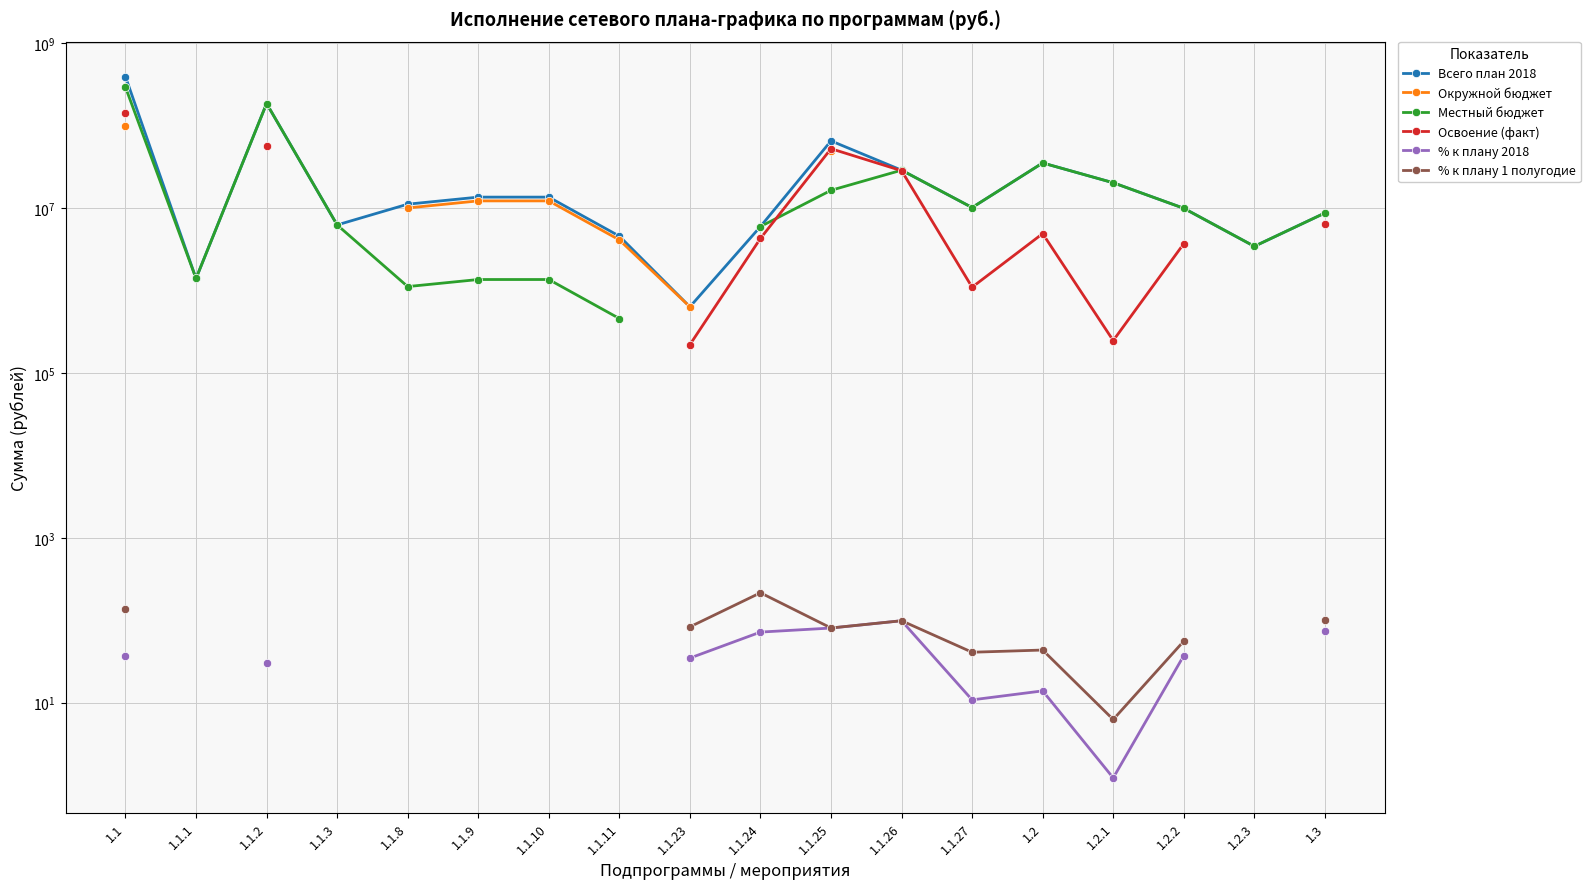

Which series has the largest range (max minus min)?

Всего план 2018